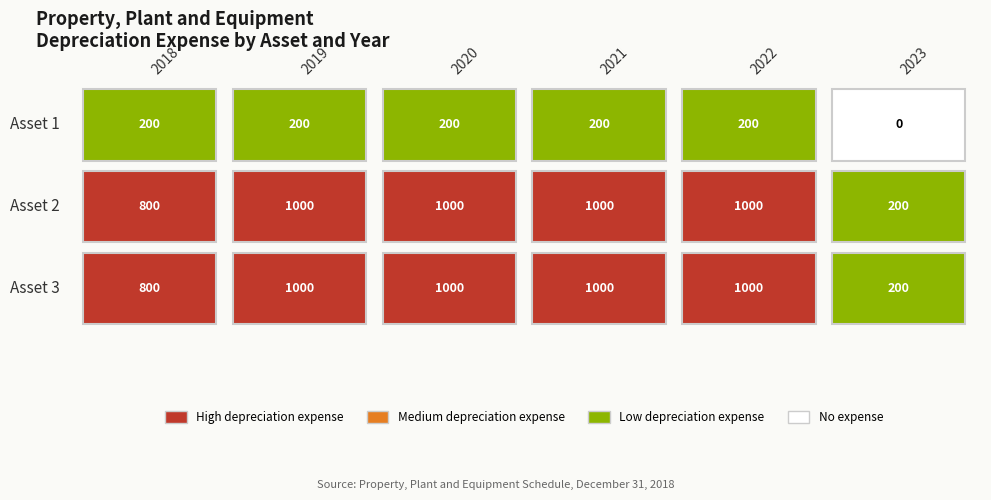

What is the sum of all Asset 3 values?

5000